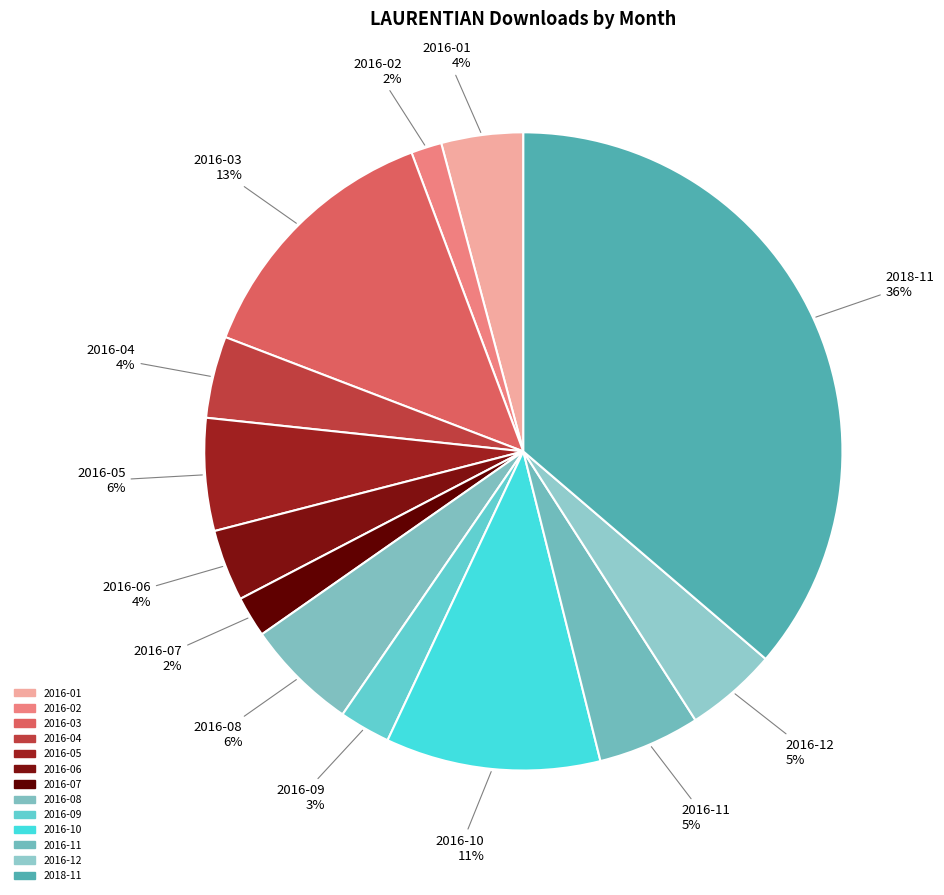

Count the number of slices in the pie.

13